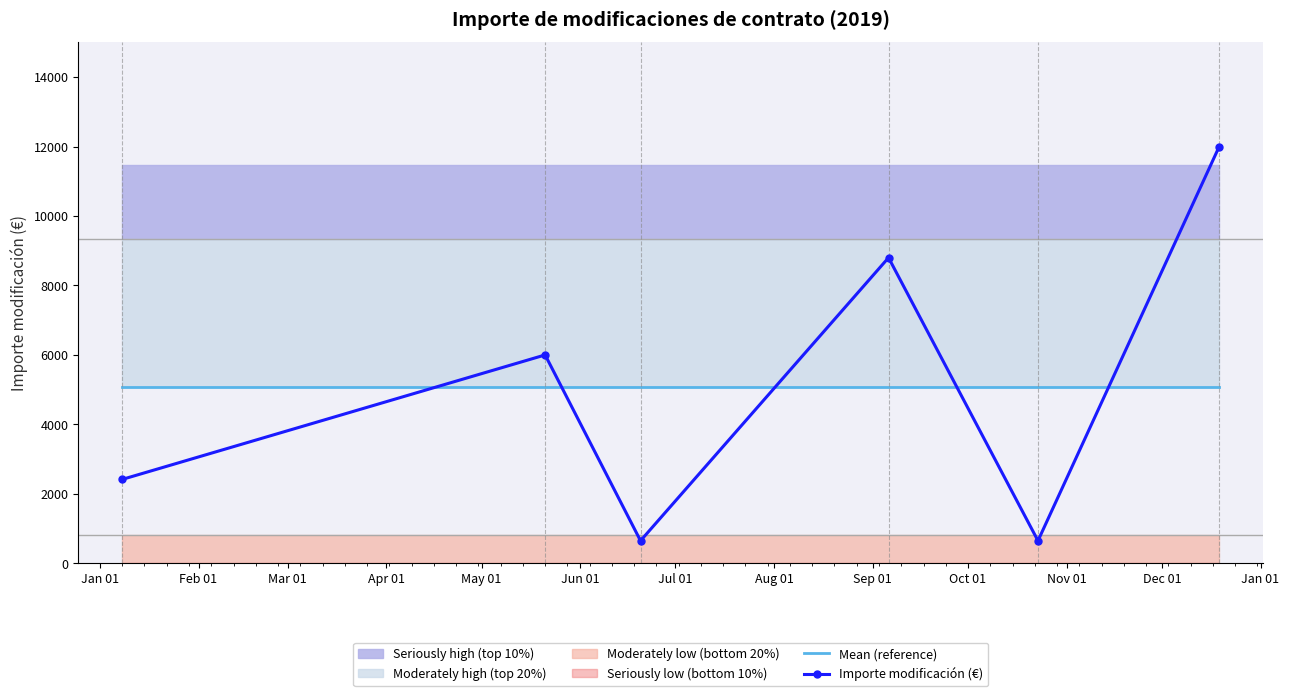

Reading left to right, transcribe all the data shown in this chart.

2019-01-08=2417	2019-05-21=6000	2019-06-20=650	2019-09-06=8800	2019-10-23=650	2019-12-19=12000